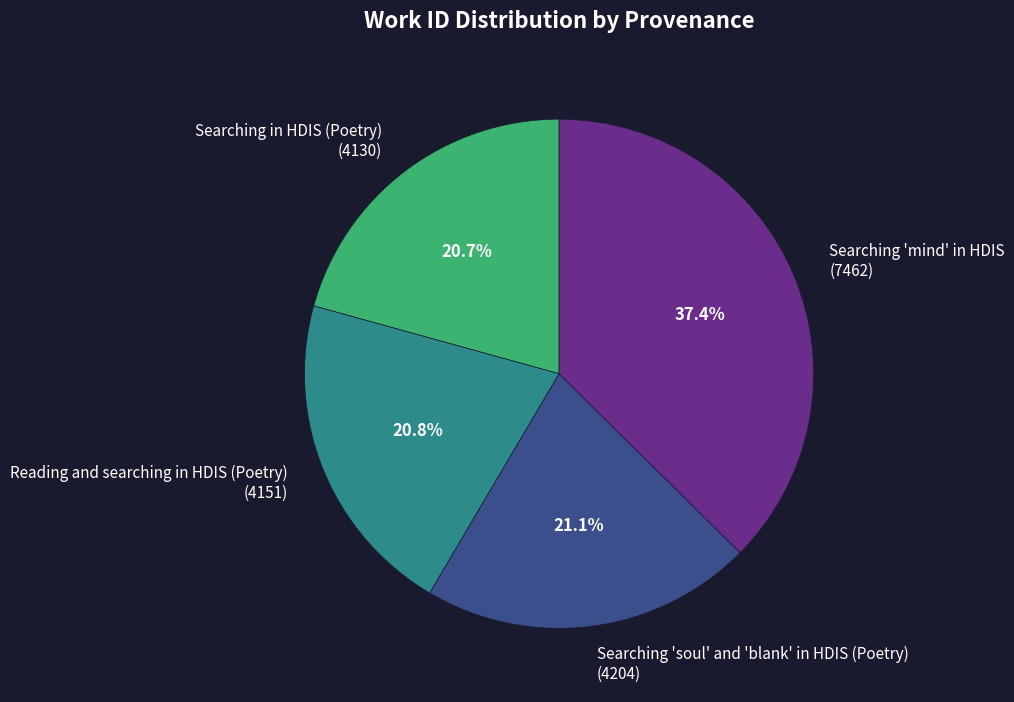

What percentage is NOT represented by Searching in HDIS (Poetry) (4130)?

79.3%